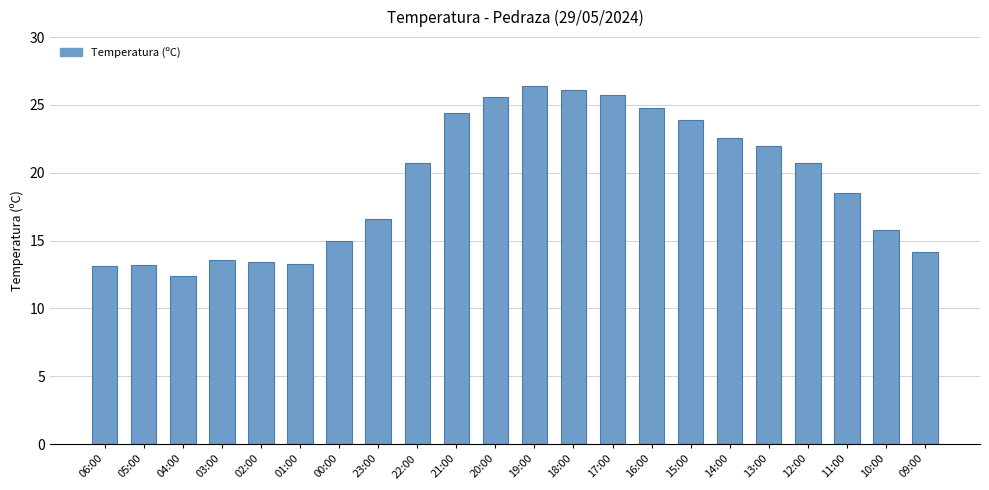

Where is the data nearest to the value 19?

11:00